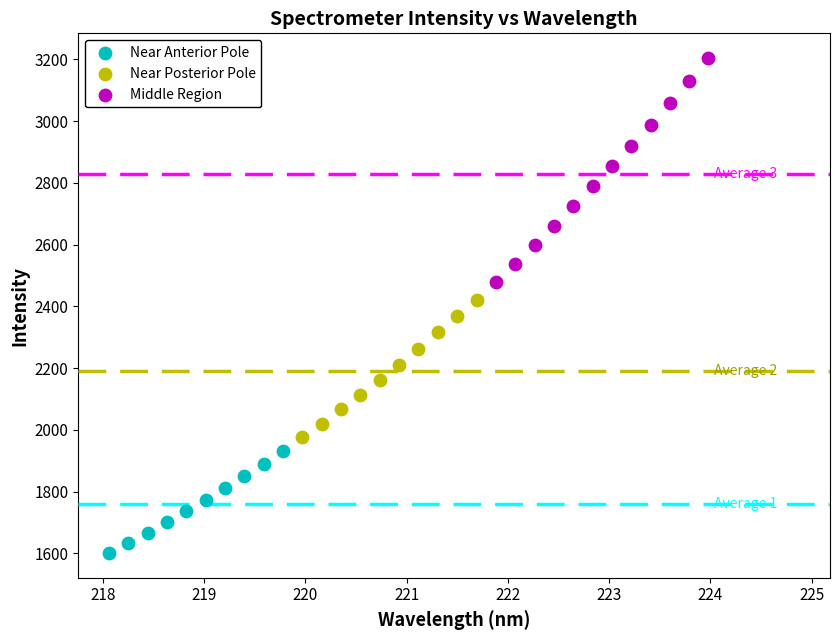

Which series reaches the maximum Y coordinate?

Middle Region